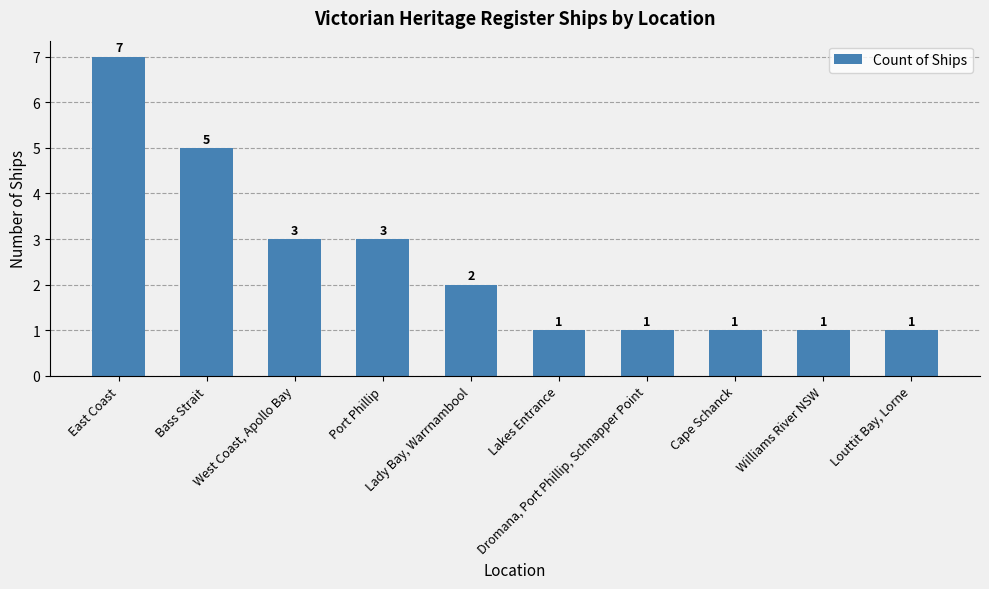

What is the label of the 4th bar from the left?

Port Phillip